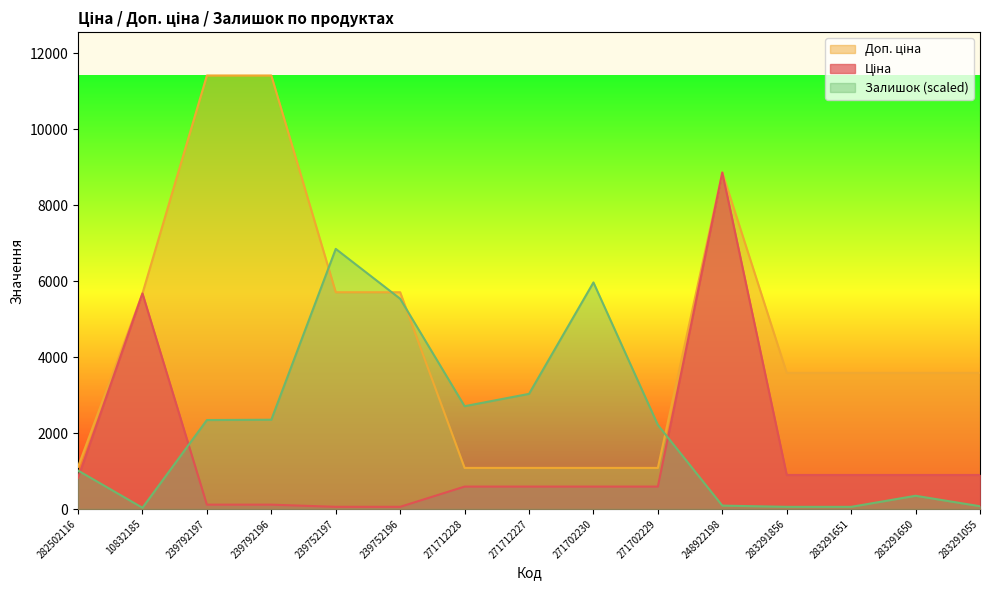

Reading right to left, what are all the values shown in this chart?

Ціна: 283291055=895.9	283291650=895.9	283291651=895.9	283291856=895.9	248922198=8856.7	271702229=589.9	271702230=589.9	271712227=589.9	271712228=589.9	239752196=57.0	239752197=57.0	239792196=114.1	239792197=114.1	10832185=5673.8	282502116=818.5
Доп. ціна: 283291055=3583.6	283291650=3583.6	283291651=3583.6	283291856=3583.6	248922198=8856.7	271702229=1081.7	271702230=1081.7	271712227=1081.7	271712228=1081.7	239752196=5705.0	239752197=5705.0	239792196=11410.0	239792197=11410.0	10832185=5673.8	282502116=1109.2
Залишок: 283291055=72.9	283291650=348.4	283291651=56.7	283291856=56.7	248922198=89.1	271702229=2211.8	271702230=5962.9	271712227=3030.1	271712228=2706.0	239752196=5533.5	239752197=6846.0	239792196=2349.5	239792197=2341.4	10832185=32.4	282502116=1012.7